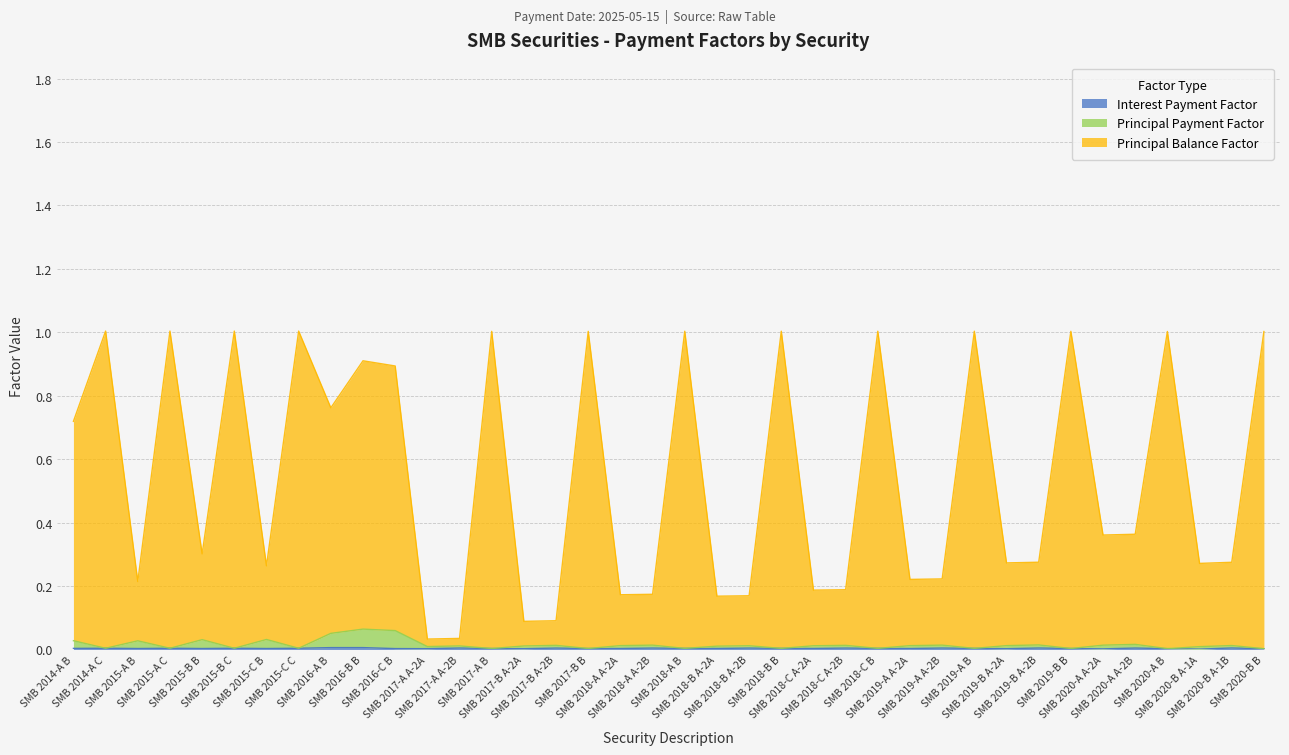

Rank the categories by Principal Balance Factor value from highest to lowest.

SMB 2014-A C, SMB 2015-A C, SMB 2015-B C, SMB 2015-C C, SMB 2018-B B, SMB 2018-C B, SMB 2019-A B, SMB 2018-A B, SMB 2019-B B, SMB 2017-A B, SMB 2017-B B, SMB 2020-A B, SMB 2020-B B, SMB 2016-B B, SMB 2016-C B, SMB 2016-A B, SMB 2014-A B, SMB 2020-A A-2B, SMB 2020-A A-2A, SMB 2015-B B, SMB 2019-B A-2B, SMB 2020-B A-1B, SMB 2019-B A-2A, SMB 2020-B A-1A, SMB 2015-C B, SMB 2019-A A-2B, SMB 2019-A A-2A, SMB 2015-A B, SMB 2018-C A-2B, SMB 2018-C A-2A, SMB 2018-A A-2B, SMB 2018-A A-2A, SMB 2018-B A-2B, SMB 2018-B A-2A, SMB 2017-B A-2B, SMB 2017-B A-2A, SMB 2017-A A-2B, SMB 2017-A A-2A